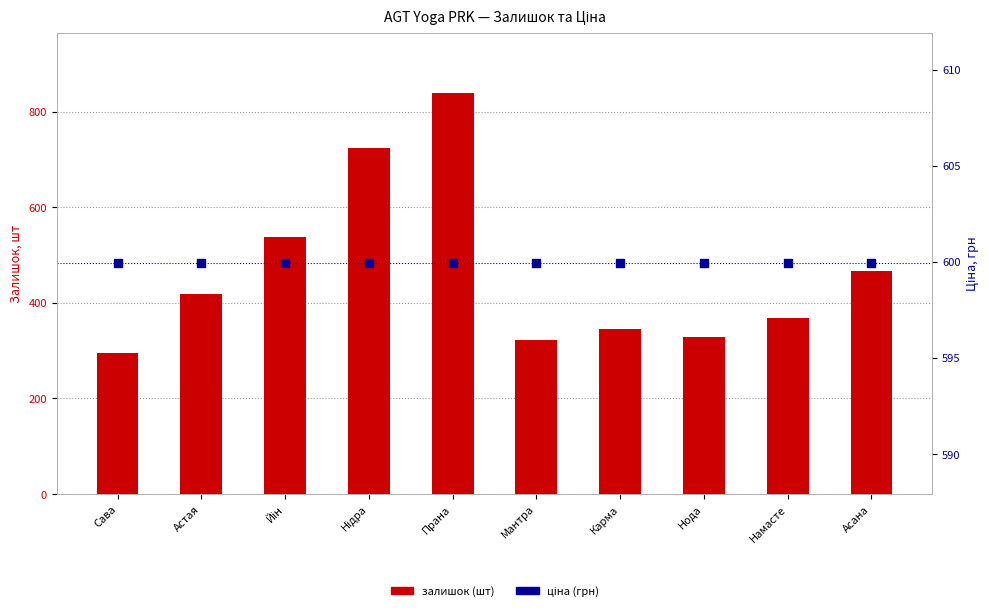

Which series reaches the minimum Y coordinate?

Залишок (шт)